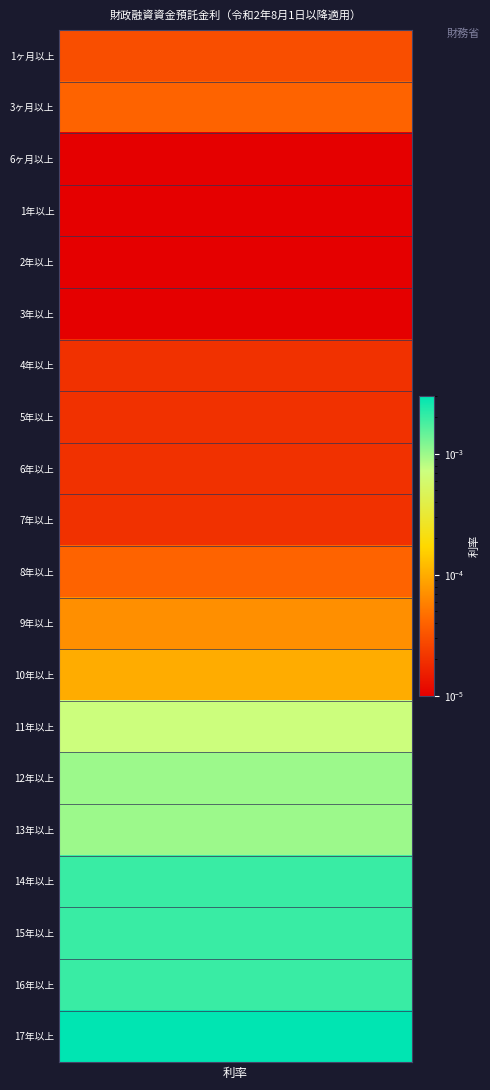

List the labels in order of value, largest first.

17年以上, 14年以上, 15年以上, 16年以上, 12年以上, 13年以上, 11年以上, 10年以上, 9年以上, 3ヶ月以上, 8年以上, 1ヶ月以上, 4年以上, 5年以上, 6年以上, 7年以上, 6ヶ月以上, 1年以上, 2年以上, 3年以上